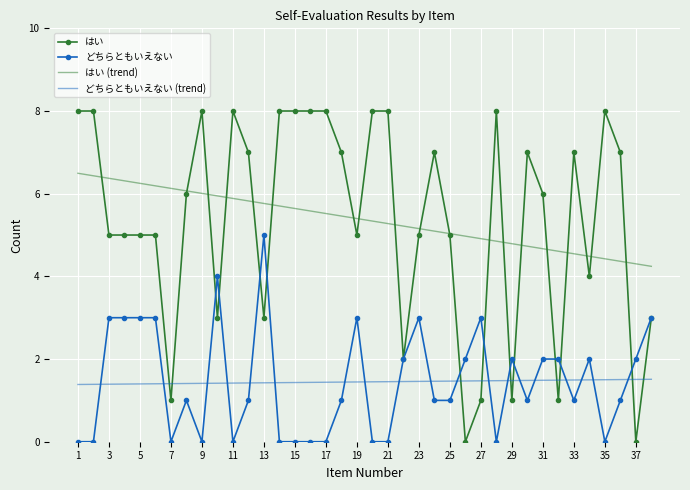

List the series in order of their peak value, highest first.

はい, はい (trend), どちらともいえない, どちらともいえない (trend)